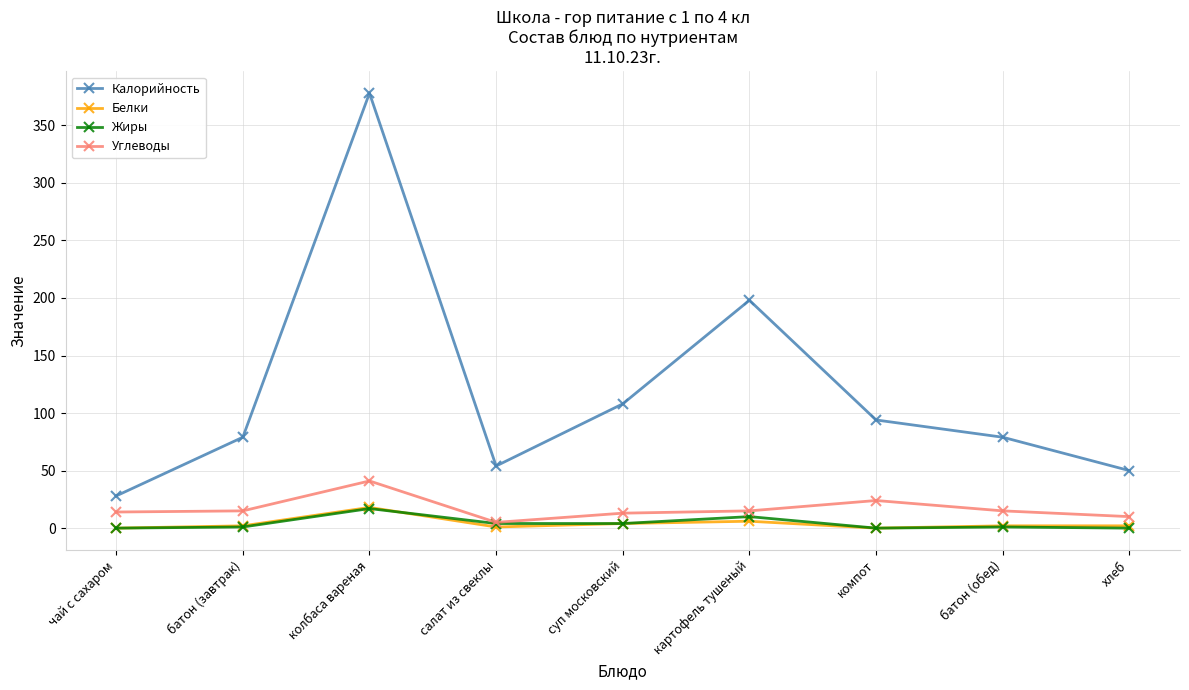

How many distinct data groups are displayed?

4